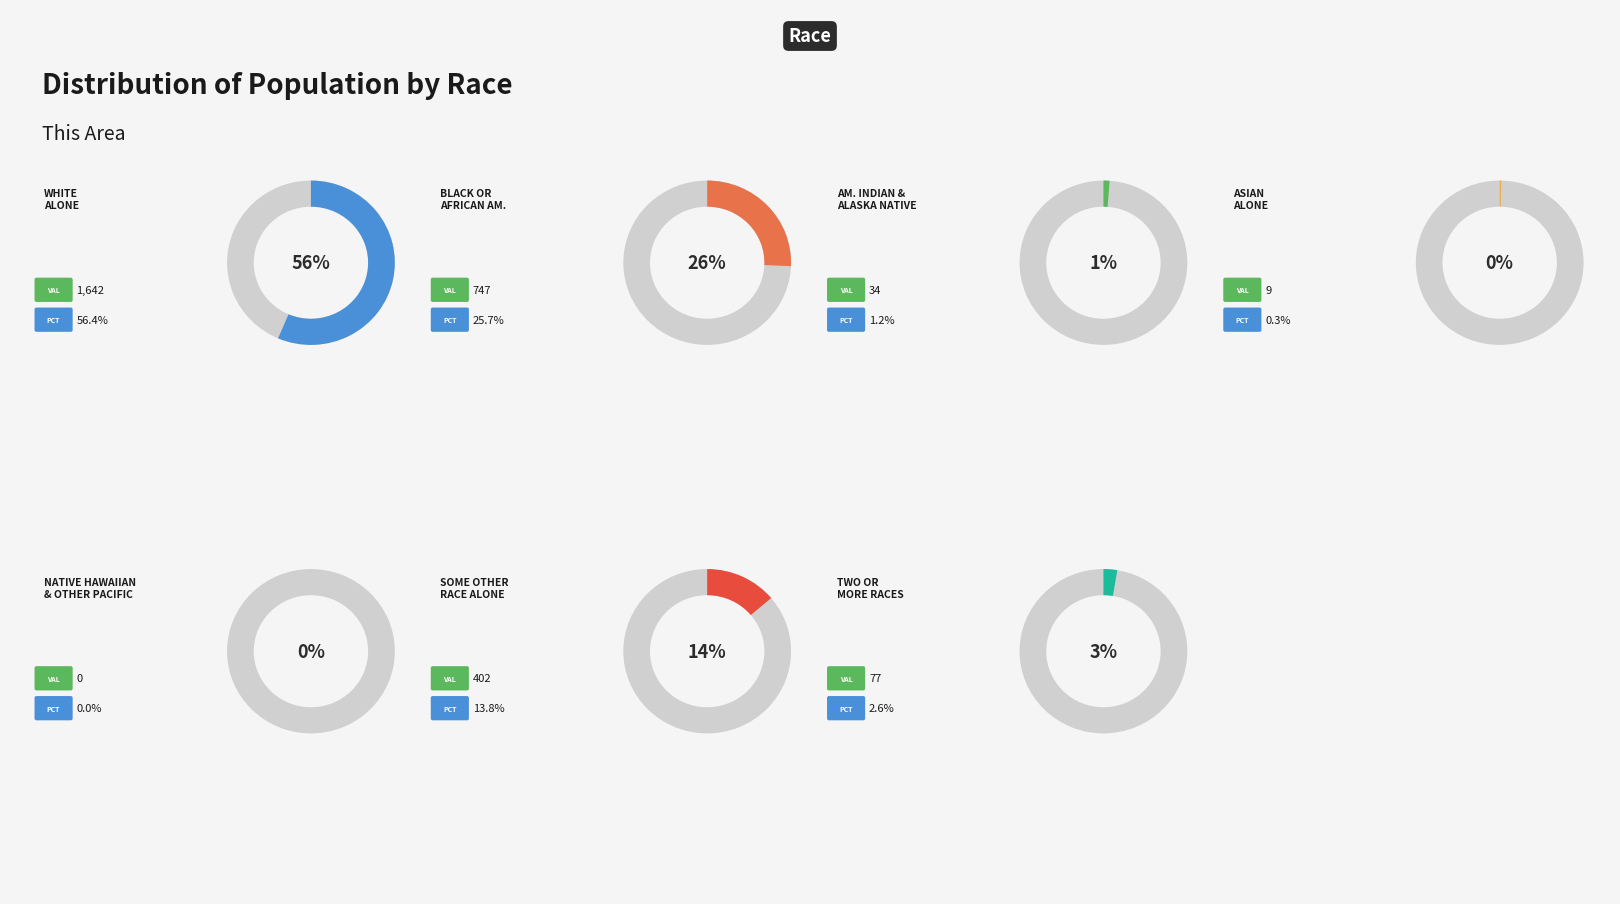

Is the sum of White alone and Asian alone greater than half?

Yes